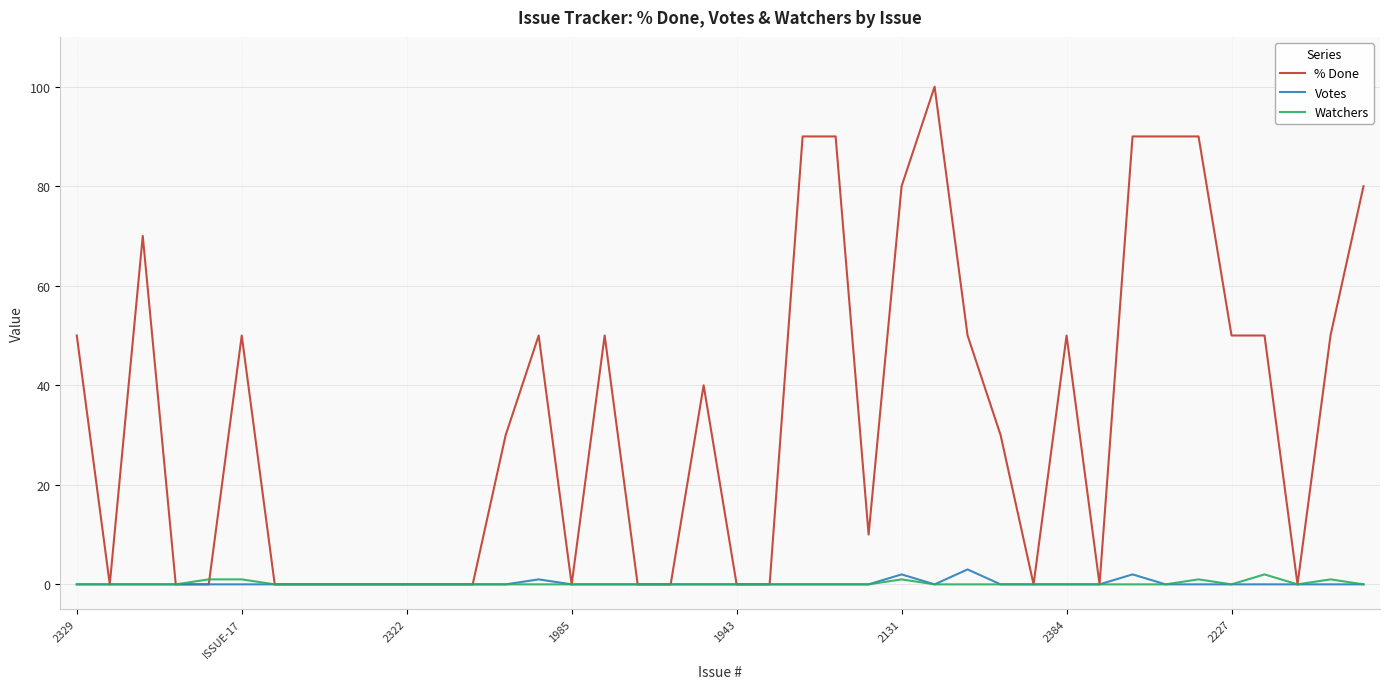

Reading left to right, list all the values displayed in this chart.

% Done: 50	0	70	0	0	50	0	0	0	0	0	0	0	30	50	0	50	0	0	40	0	0	90	90	10	80	100	50	30	0	50	0	90	90	90	50	50	0	50	80
Votes: 0	0	0	0	0	0	0	0	0	0	0	0	0	0	1	0	0	0	0	0	0	0	0	0	0	2	0	3	0	0	0	0	2	0	0	0	0	0	0	0
Watchers: 0	0	0	0	1	1	0	0	0	0	0	0	0	0	0	0	0	0	0	0	0	0	0	0	0	1	0	0	0	0	0	0	0	0	1	0	2	0	1	0